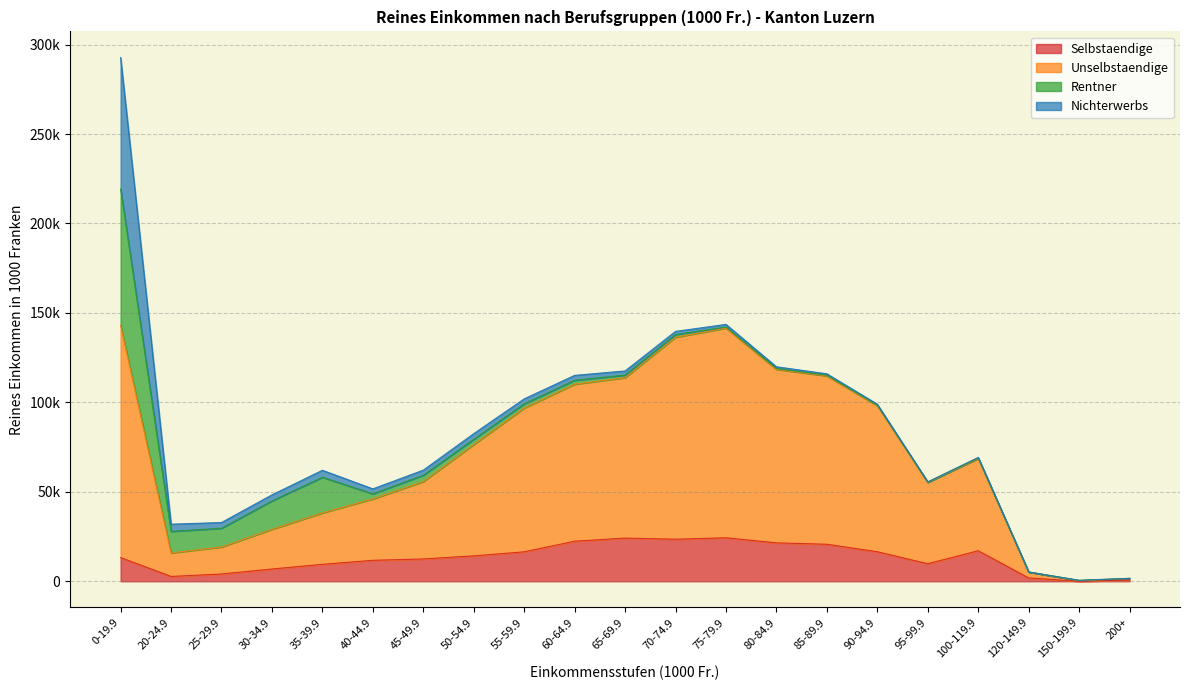

What are all the series names shown in the legend?

Selbstaendige, Unselbstaendige, Rentner, Nichterwerbs